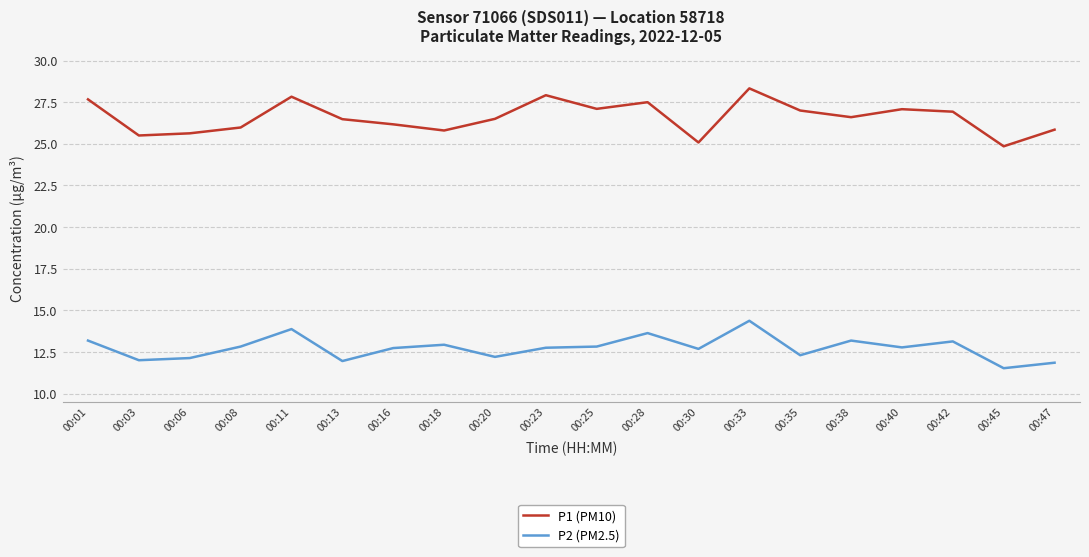

True or false: P1 (PM10) has a value of 27.0 at 00:35.

True